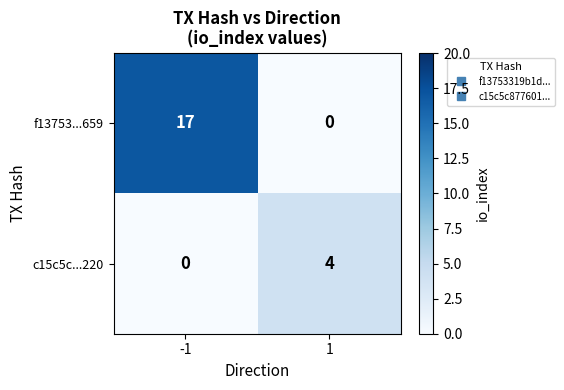

Between -1 and 1, which series saw the biggest shift?

f13753...659